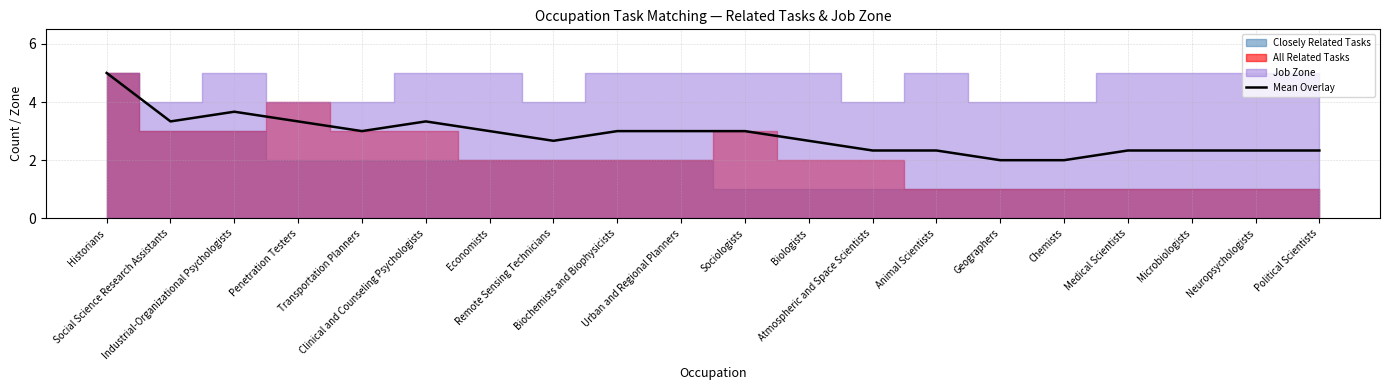

What is the label of the 6th point from the left?

Clinical and Counseling Psychologists